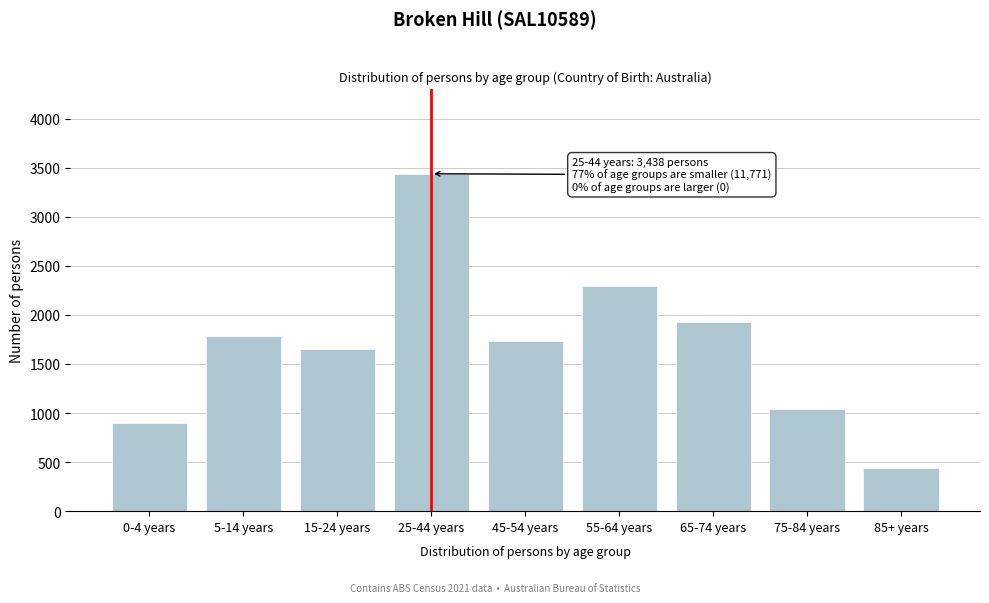

Reading right to left, extract all data points from this chart.

439	1043	1929	2293	1735	3438	1653	1785	894